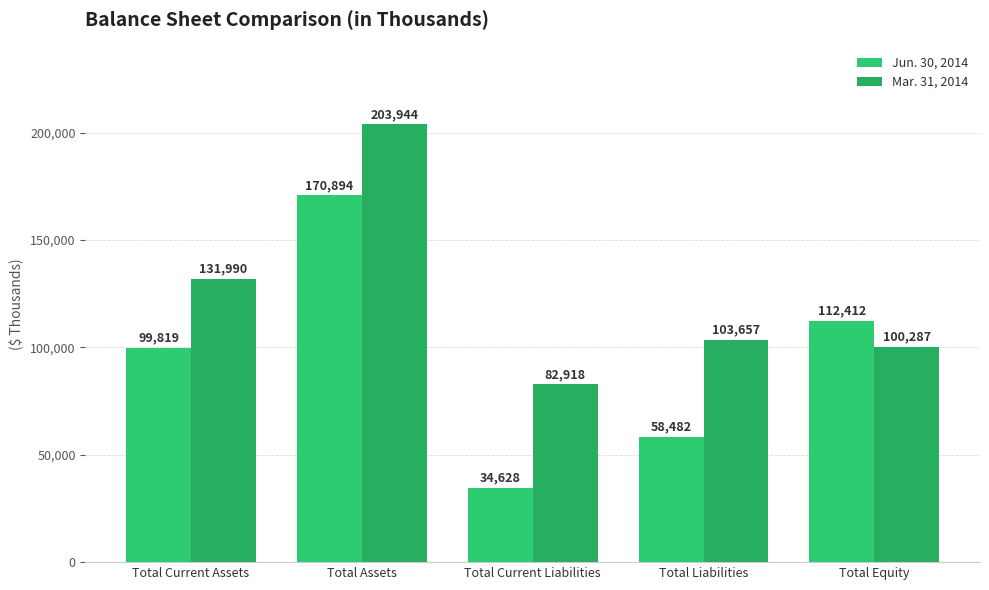

List the labels in order of Mar. 31, 2014 value, largest first.

Total Assets, Total Current Assets, Total Liabilities, Total Equity, Total Current Liabilities